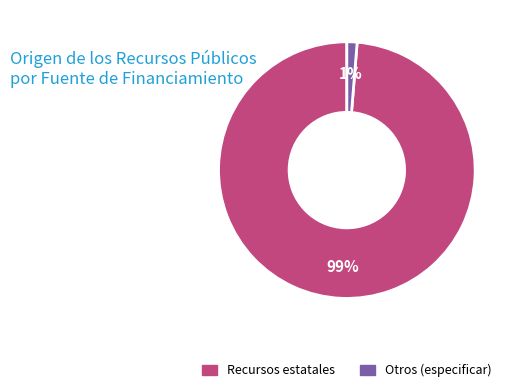

Which has a higher value, Recursos estatales or Otros (especificar)?

Recursos estatales